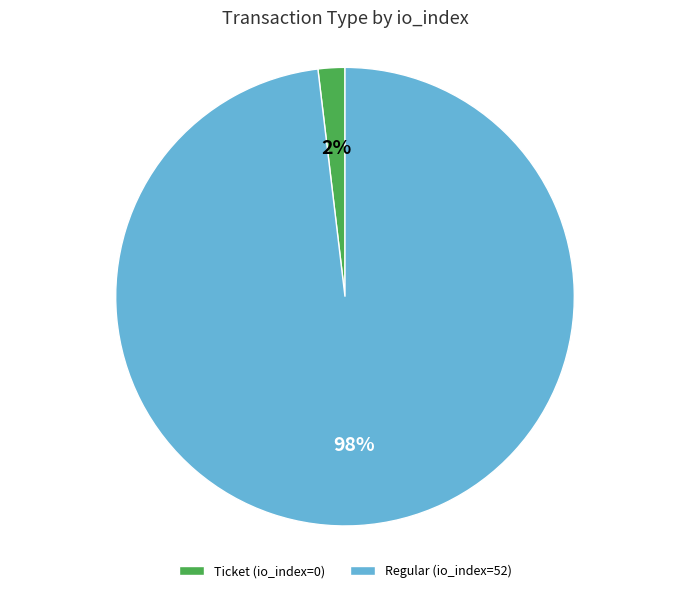

Between Ticket (io_index=0) and Regular (io_index=52), which is larger?

Regular (io_index=52)